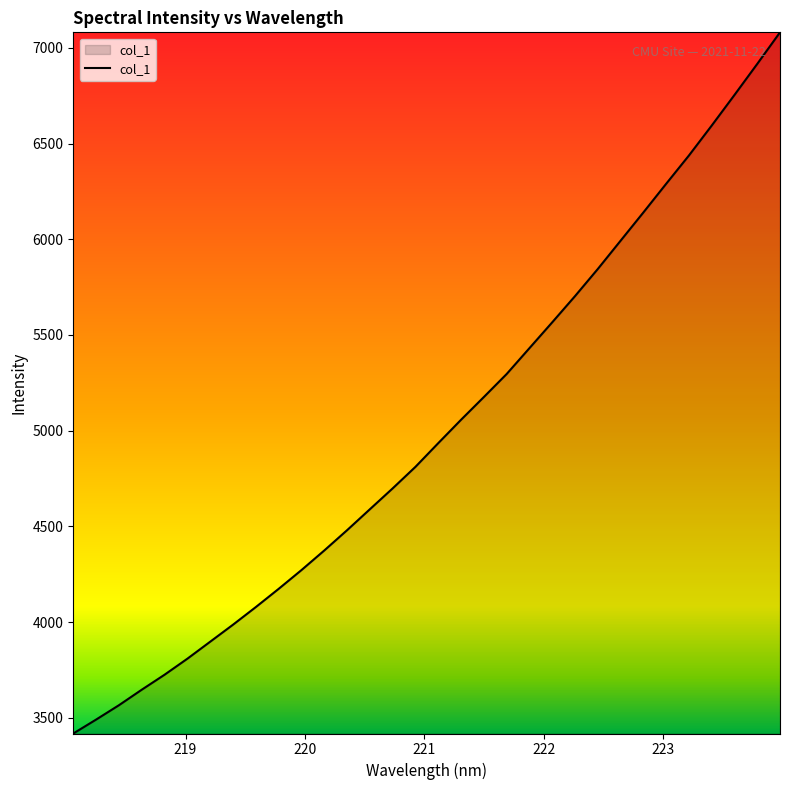

What is the greatest value displayed?

7080.9